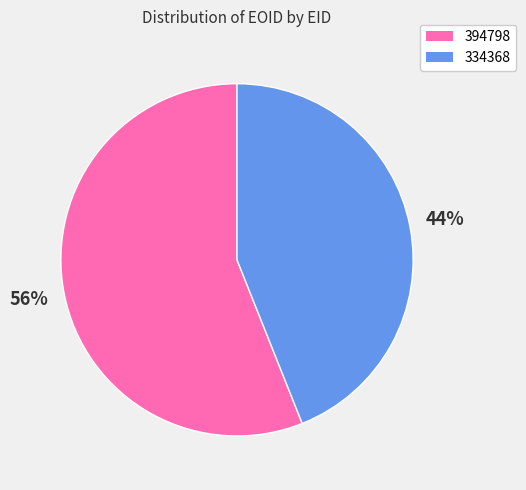

To the nearest percent, what portion does 394798 represent?

56%